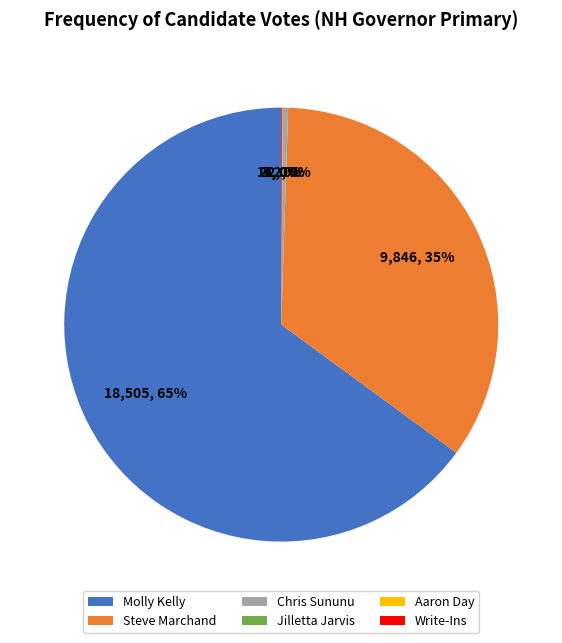

Combined, do Chris Sununu and Molly Kelly account for over 50%?

Yes